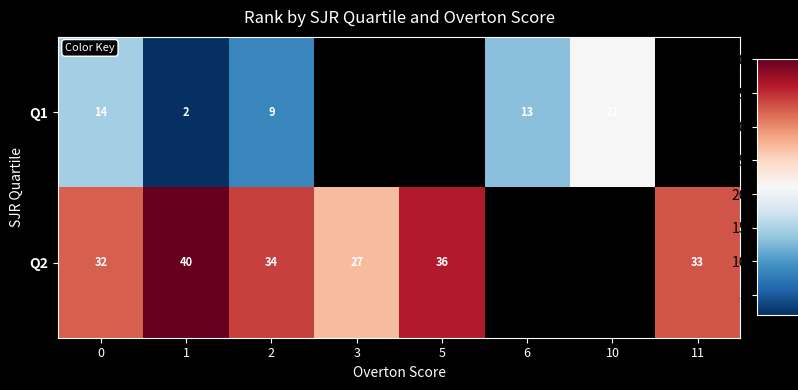

Is the value of Q2 at 5 greater than the value of Q1 at 6?

Yes